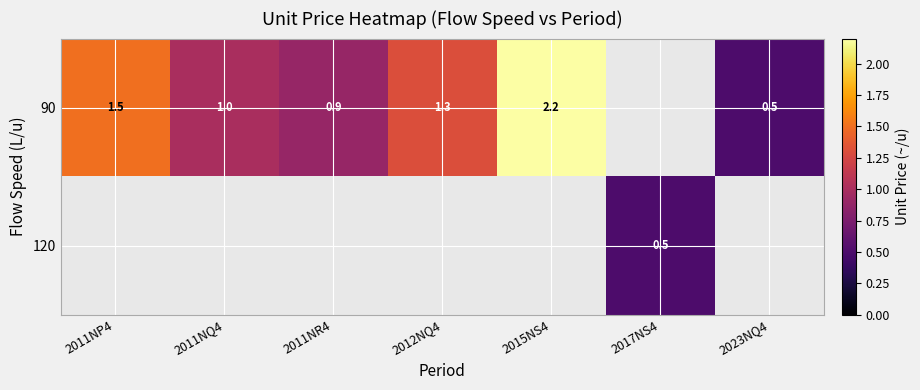

The value of 90 at 2011NR4 is 1.4. True or false?

False